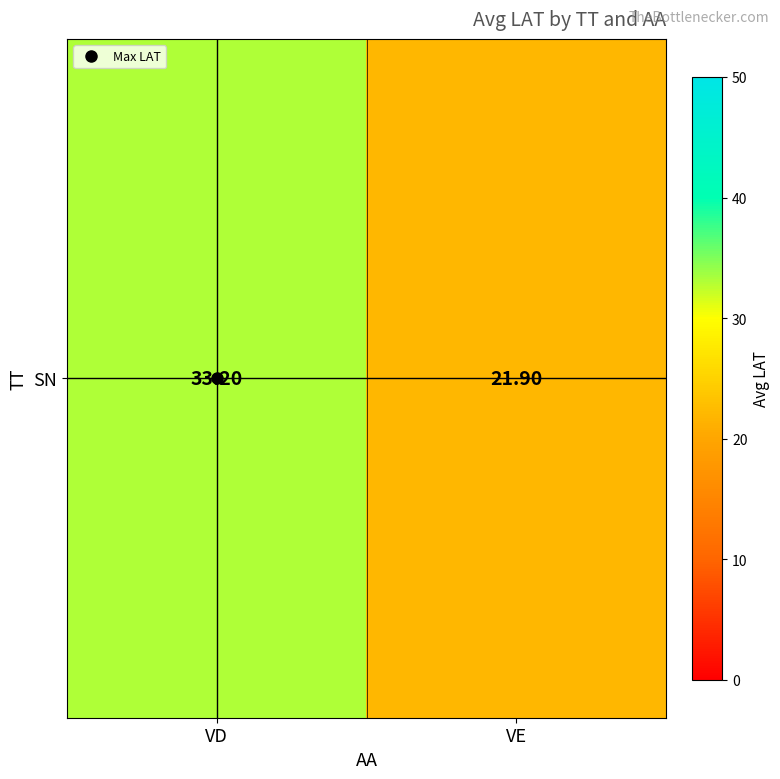

What is the change in value from VD to VE?

-11.3